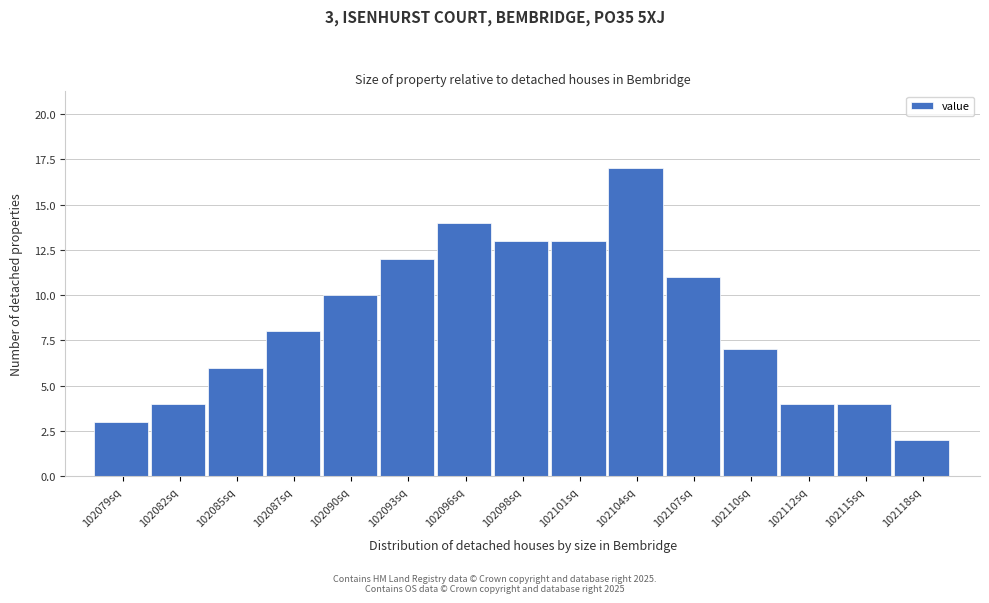

Reading left to right, what are all the values shown in this chart?

102079sq=3	102082sq=4	102085sq=6	102087sq=8	102090sq=10	102093sq=12	102096sq=14	102098sq=13	102101sq=13	102104sq=17	102107sq=11	102110sq=7	102112sq=4	102115sq=4	102118sq=2